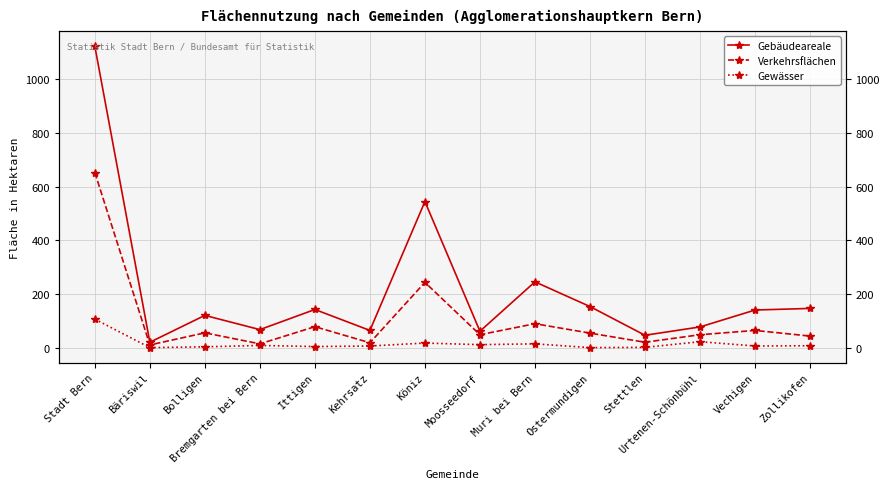

Is it true that Gewässer equals 5 at Bremgarten bei Bern?

False